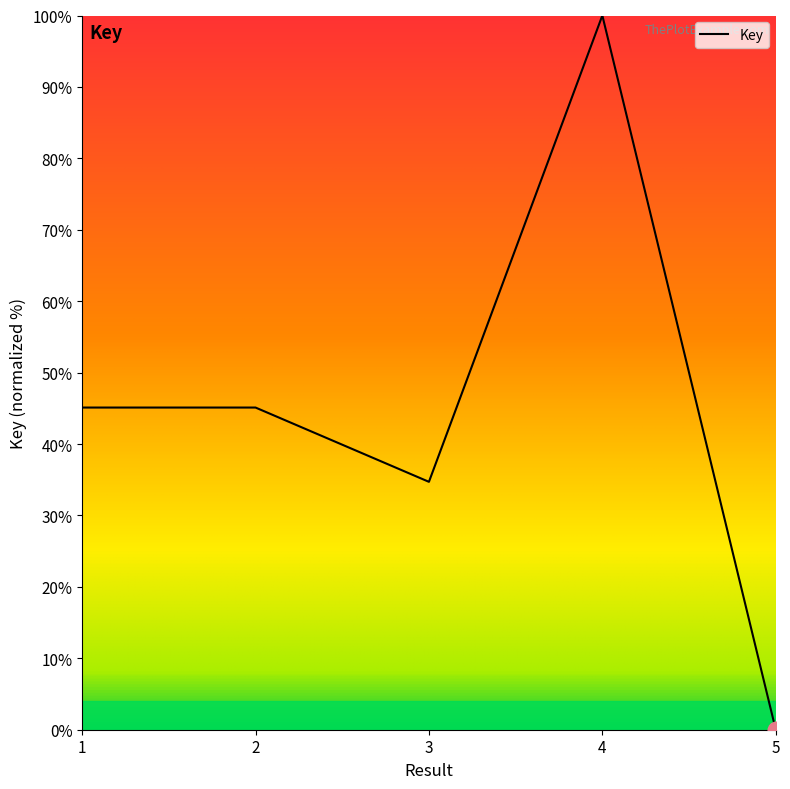

The value at 3 is 22.3. True or false?

False